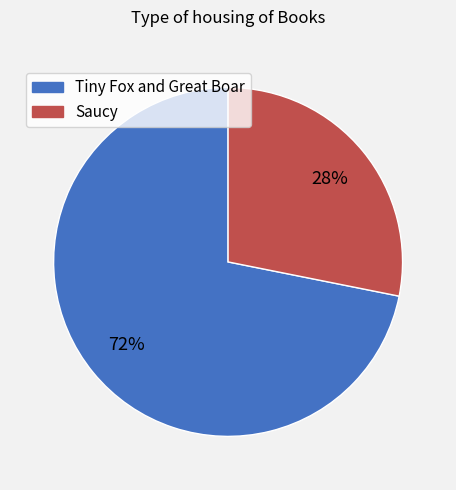

To the nearest percent, what is the difference between the largest and smallest slice percentages?

44%